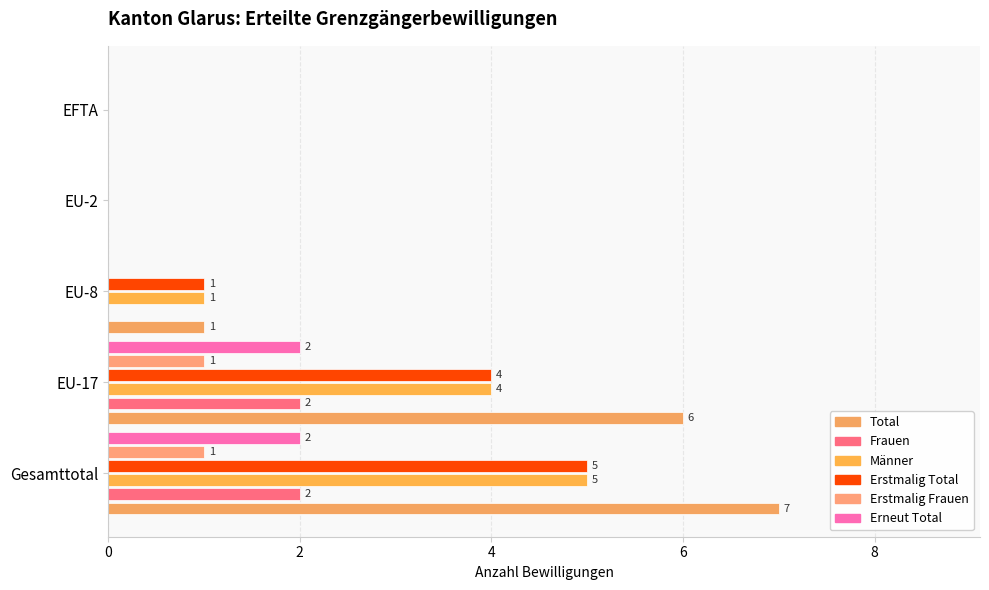

What is the value of the Erneut Total bar at the 1st from the left?

2